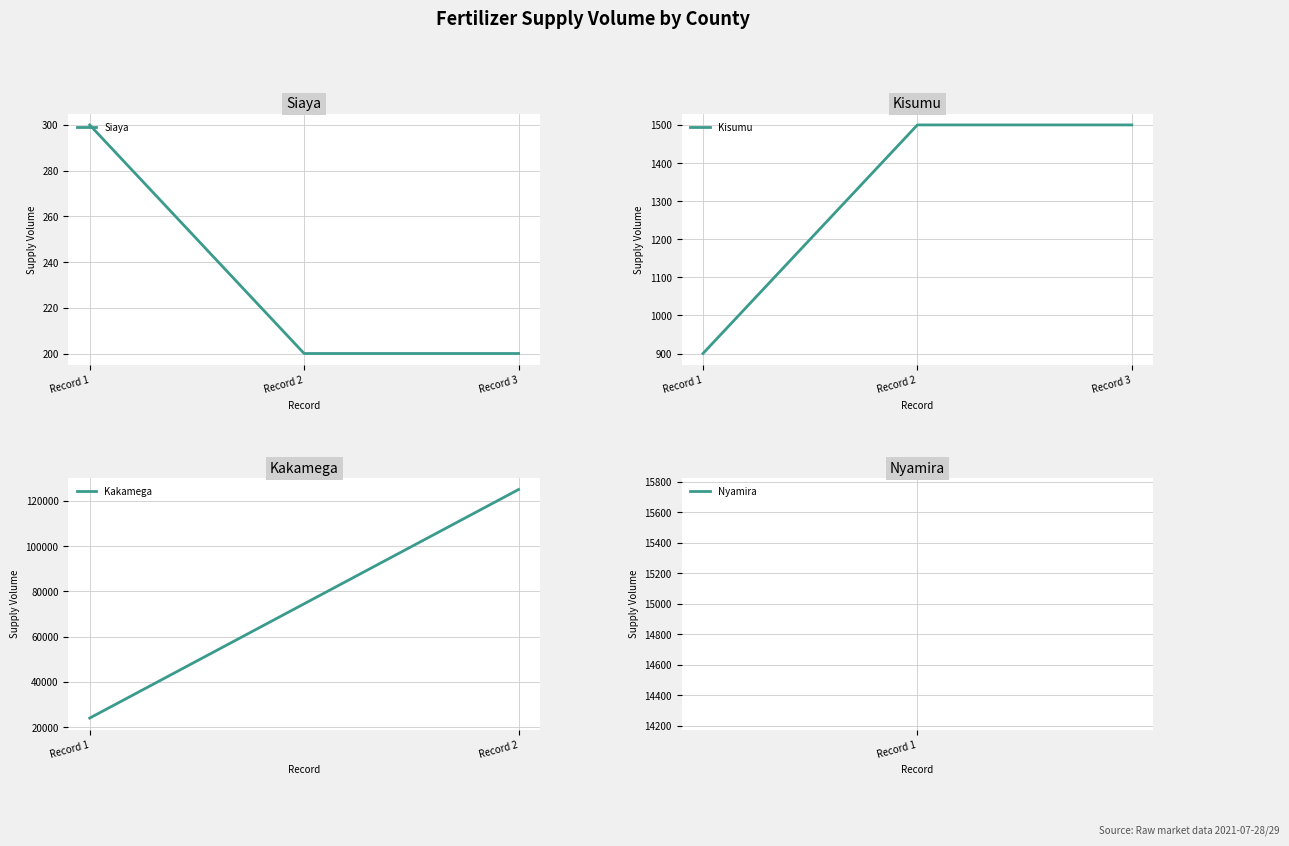

What is the maximum value for Siaya?

300